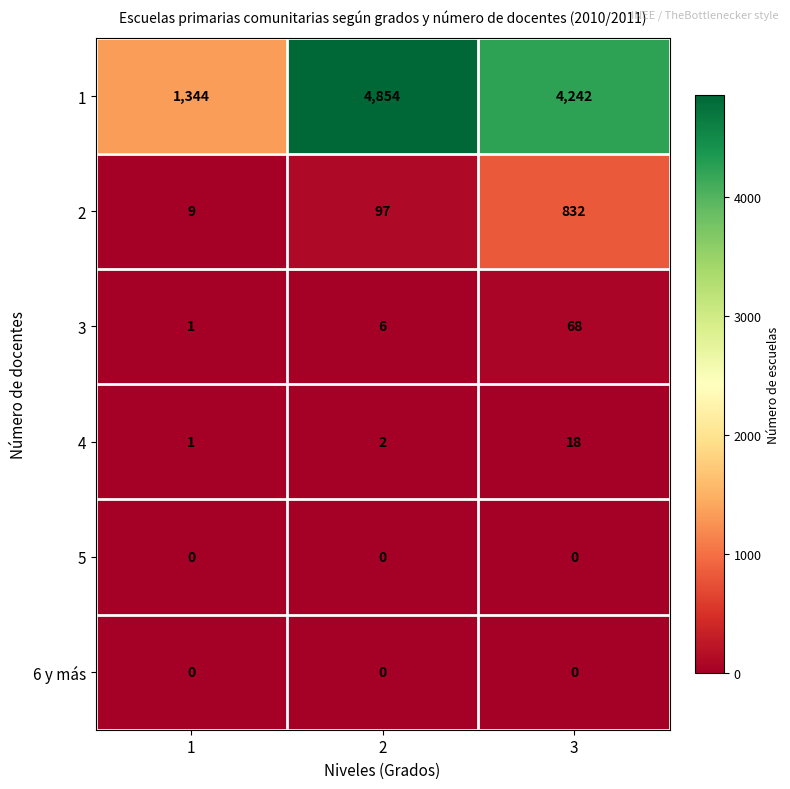

What is the highest value of the 3 series?

68